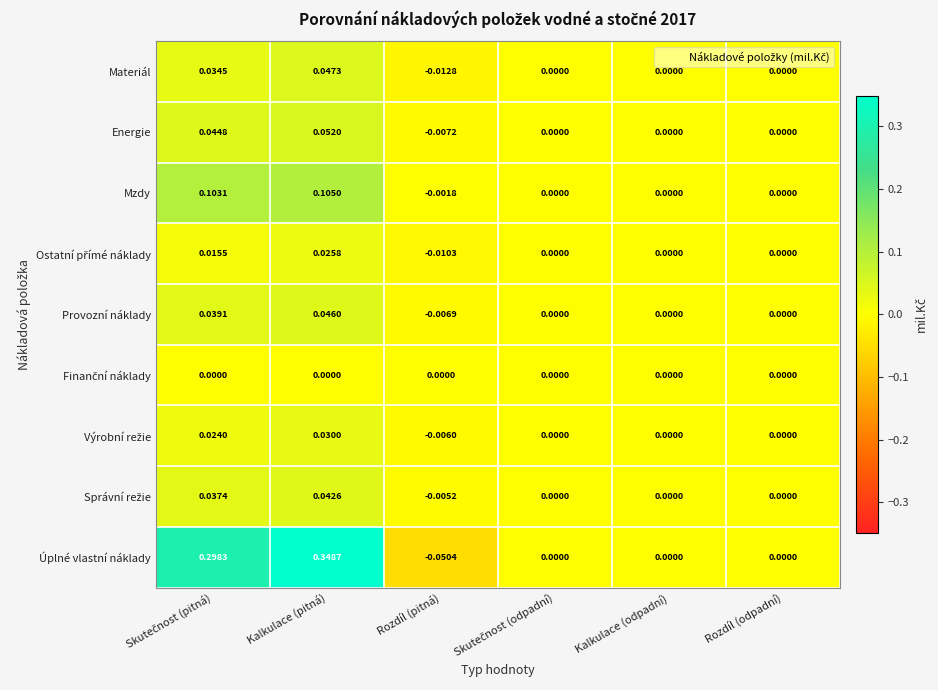

Which series has the widest spread of values?

Úplné vlastní náklady